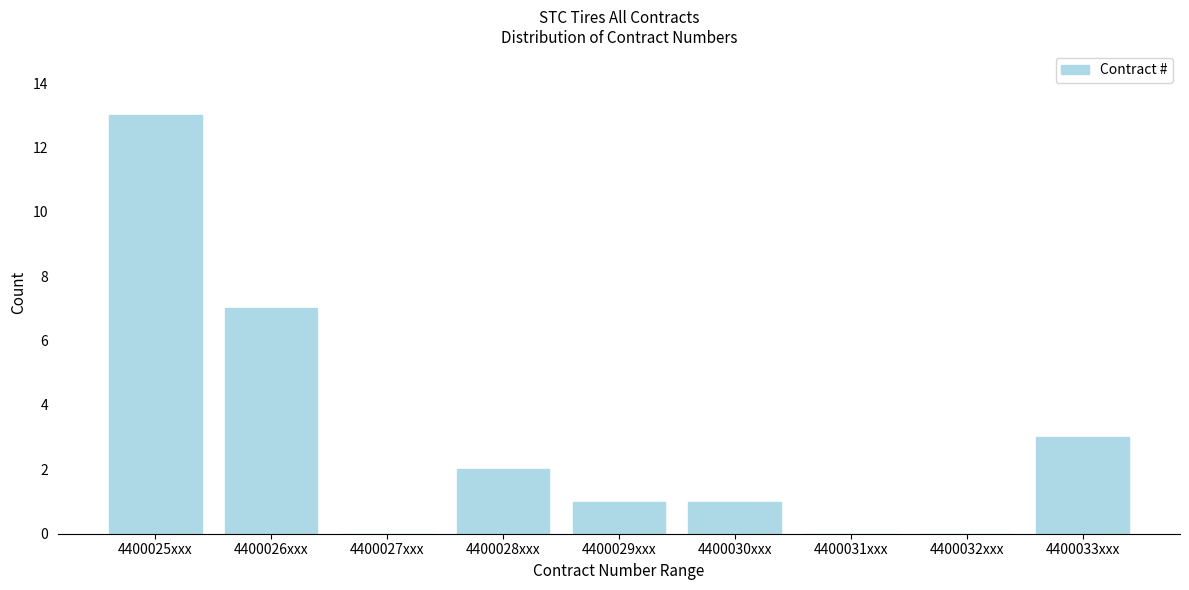

Reading left to right, list all the values displayed in this chart.

4400025xxx=13	4400026xxx=7	4400027xxx=0	4400028xxx=2	4400029xxx=1	4400030xxx=1	4400031xxx=0	4400032xxx=0	4400033xxx=3